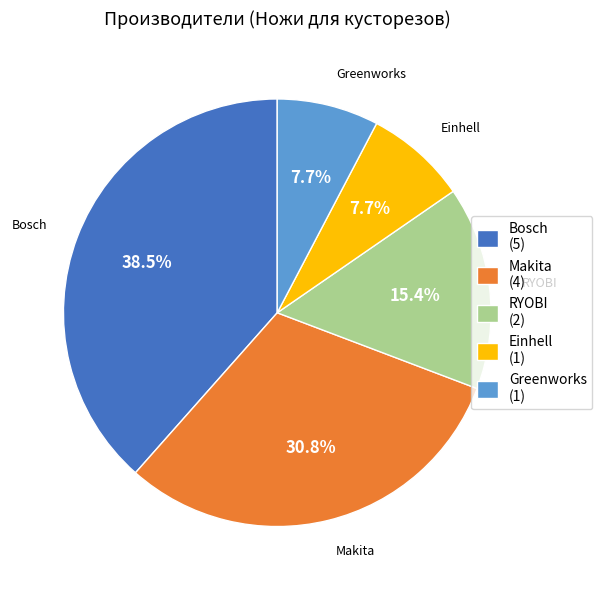

To the nearest percent, what is the combined percentage of Makita and Bosch?

69%